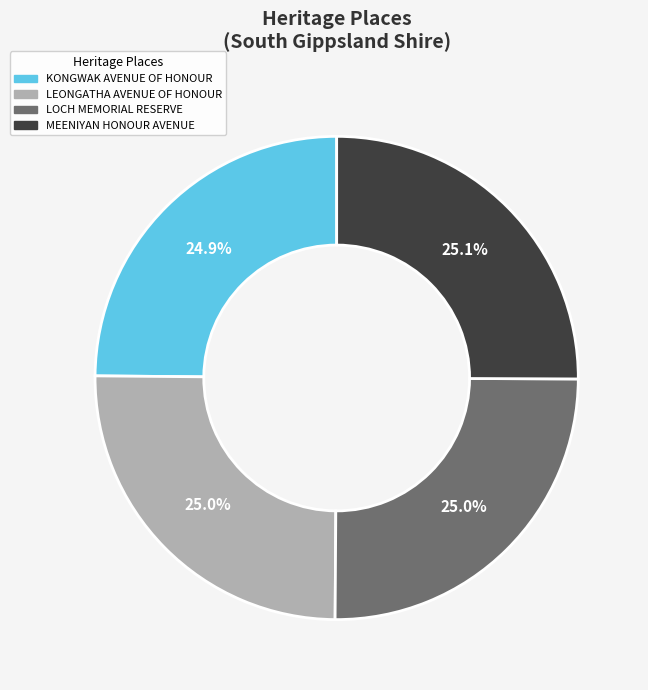

True or false: LEONGATHA AVENUE OF HONOUR accounts for 31% of the total.

False